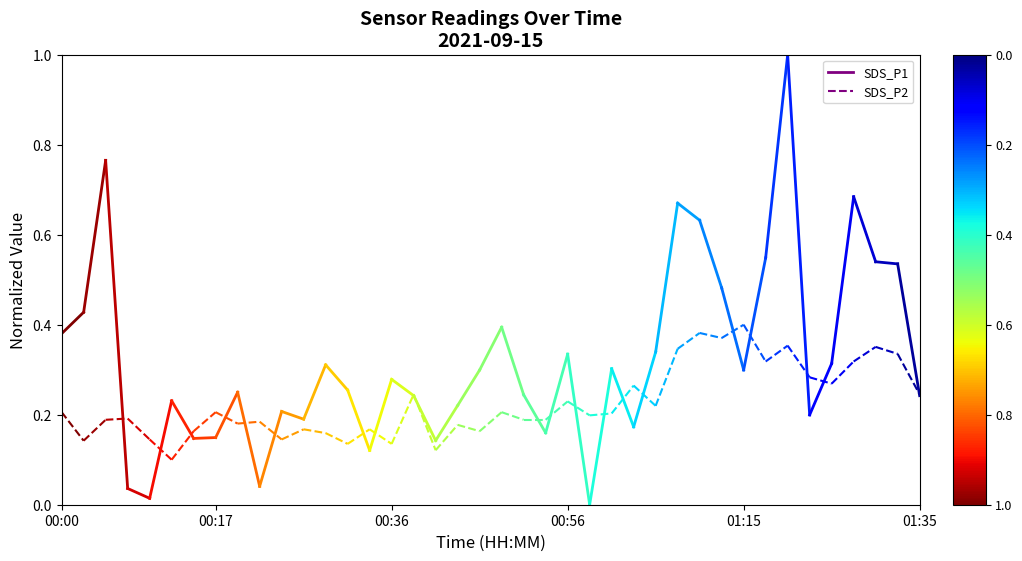

The SDS_P2 series shows 0.2 at 00:17. True or false?

False